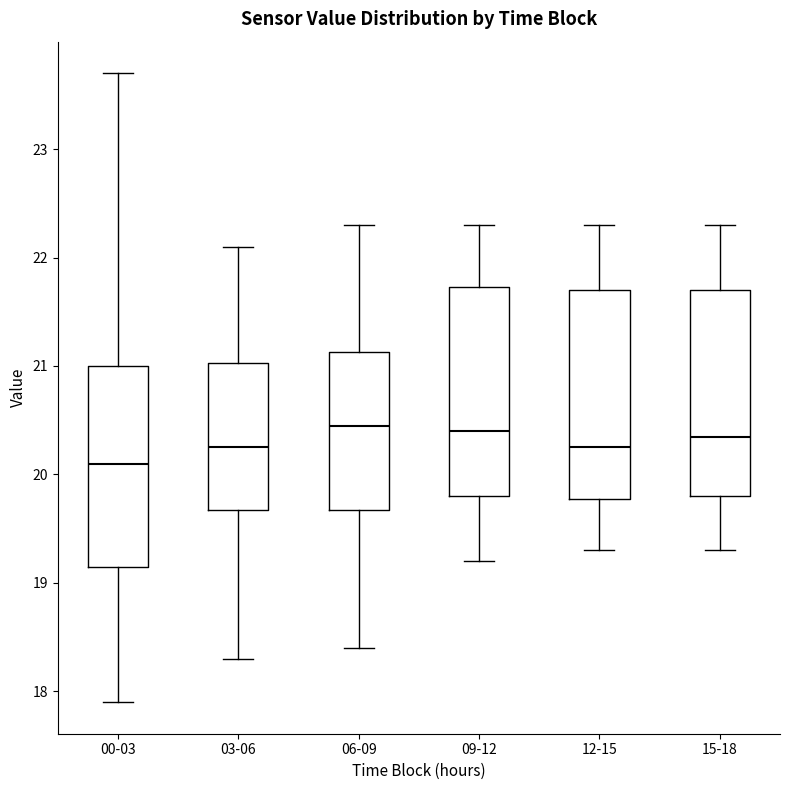

Reading left to right, read every box against the y-axis: the position of its median line, the range the box covers, and the ends of its whiskers. The values are not printed on the chart, so give them approximately, as read against the axis.

00-03: median 20.1, box 19.2 to 21.0, whiskers 17.9 to 23.7
03-06: median 20.3, box 19.7 to 21.0, whiskers 18.3 to 22.1
06-09: median 20.5, box 19.7 to 21.1, whiskers 18.4 to 22.3
09-12: median 20.4, box 19.8 to 21.7, whiskers 19.2 to 22.3
12-15: median 20.3, box 19.8 to 21.7, whiskers 19.3 to 22.3
15-18: median 20.4, box 19.8 to 21.7, whiskers 19.3 to 22.3